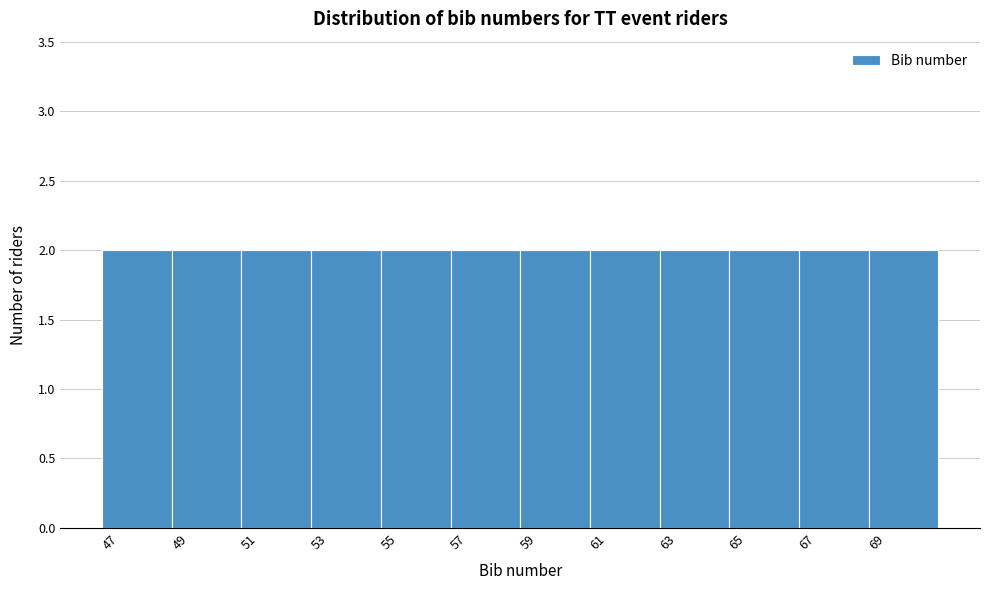

Reading left to right, transcribe this chart: for each bar, give the range it covers on the x-axis and its height. The values are not printed on the chart, so give them approximately, as read against the axis.

46.5 to 48.5: 2
48.5 to 50.5: 2
50.5 to 52.5: 2
52.5 to 54.5: 2
54.5 to 56.5: 2
56.5 to 58.5: 2
58.5 to 60.5: 2
60.5 to 62.5: 2
62.5 to 64.5: 2
64.5 to 66.5: 2
66.5 to 68.5: 2
68.5 to 70.5: 2